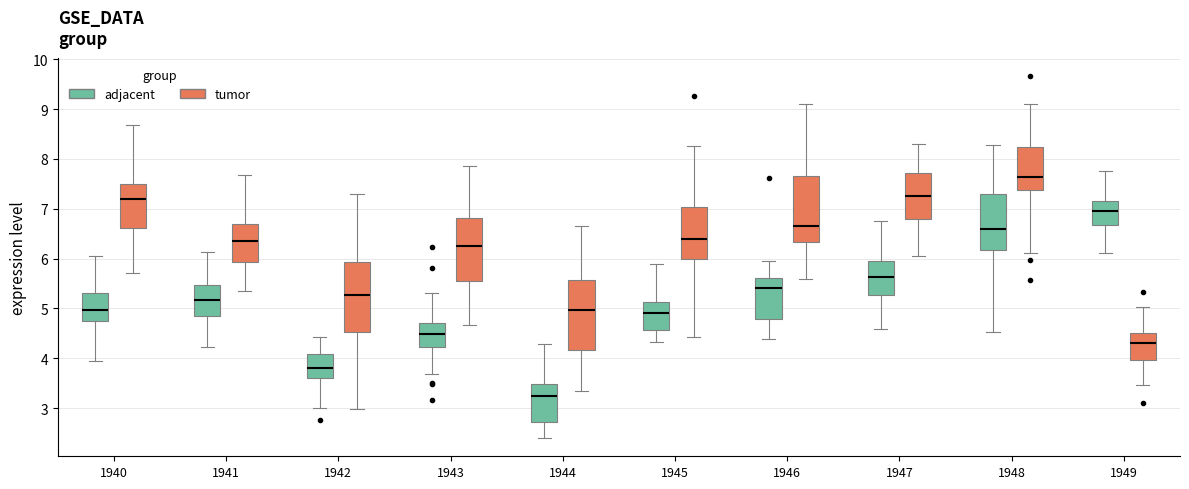

Reading left to right, read every box against the y-axis: the position of its median line, the range the box covers, and the ends of its whiskers. The values are not printed on the chart, so give them approximately, as read against the axis.

1940 (adjacent): median 5.0, box 4.7 to 5.3, whiskers 4.0 to 6.0
1940 (tumor): median 7.2, box 6.6 to 7.5, whiskers 5.7 to 8.7
1941 (adjacent): median 5.2, box 4.8 to 5.5, whiskers 4.2 to 6.1
1941 (tumor): median 6.4, box 5.9 to 6.7, whiskers 5.3 to 7.7
1942 (adjacent): median 3.8, box 3.6 to 4.1, whiskers 3.0 to 4.4
1942 (tumor): median 5.3, box 4.5 to 5.9, whiskers 3.0 to 7.3
1943 (adjacent): median 4.5, box 4.2 to 4.7, whiskers 3.7 to 5.3
1943 (tumor): median 6.3, box 5.6 to 6.8, whiskers 4.7 to 7.8
1944 (adjacent): median 3.2, box 2.7 to 3.5, whiskers 2.4 to 4.3
1944 (tumor): median 5.0, box 4.2 to 5.6, whiskers 3.3 to 6.6
1945 (adjacent): median 4.9, box 4.6 to 5.1, whiskers 4.3 to 5.9
1945 (tumor): median 6.4, box 6.0 to 7.0, whiskers 4.4 to 8.3
1946 (adjacent): median 5.4, box 4.8 to 5.6, whiskers 4.4 to 5.9
1946 (tumor): median 6.7, box 6.3 to 7.7, whiskers 5.6 to 9.1
1947 (adjacent): median 5.6, box 5.3 to 5.9, whiskers 4.6 to 6.8
1947 (tumor): median 7.3, box 6.8 to 7.7, whiskers 6.1 to 8.3
1948 (adjacent): median 6.6, box 6.2 to 7.3, whiskers 4.5 to 8.3
1948 (tumor): median 7.6, box 7.4 to 8.2, whiskers 6.1 to 9.1
1949 (adjacent): median 7.0, box 6.7 to 7.2, whiskers 6.1 to 7.8
1949 (tumor): median 4.3, box 4.0 to 4.5, whiskers 3.5 to 5.0